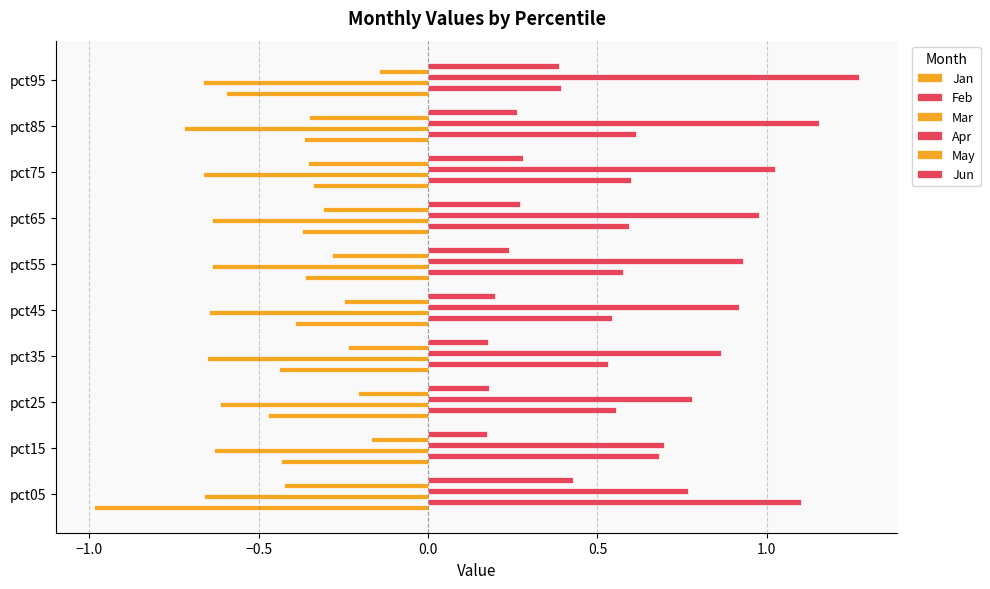

Count the number of data series in this chart.

6